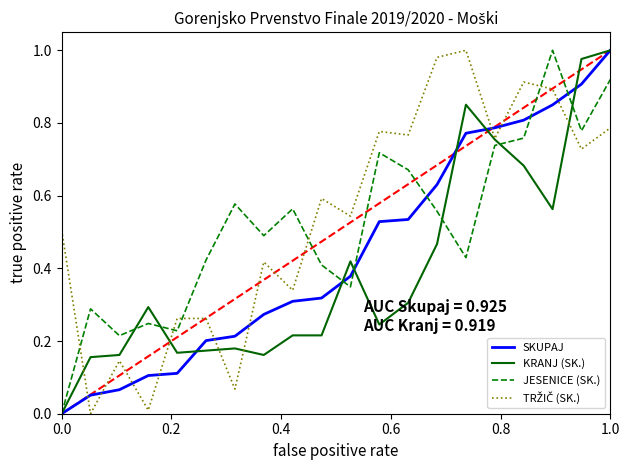

Which series has the widest spread of values?

SKUPAJ